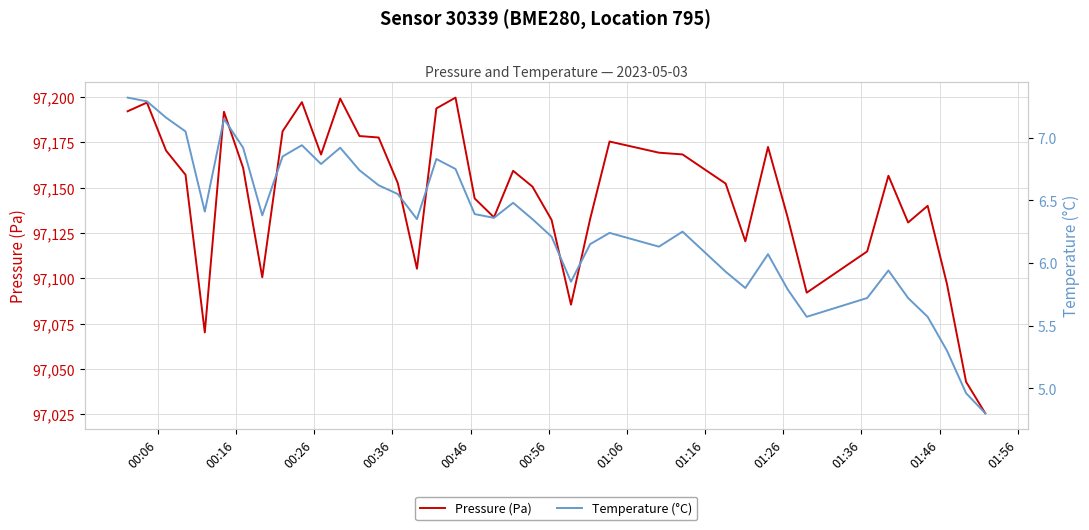

How many lines are shown in the chart?

2